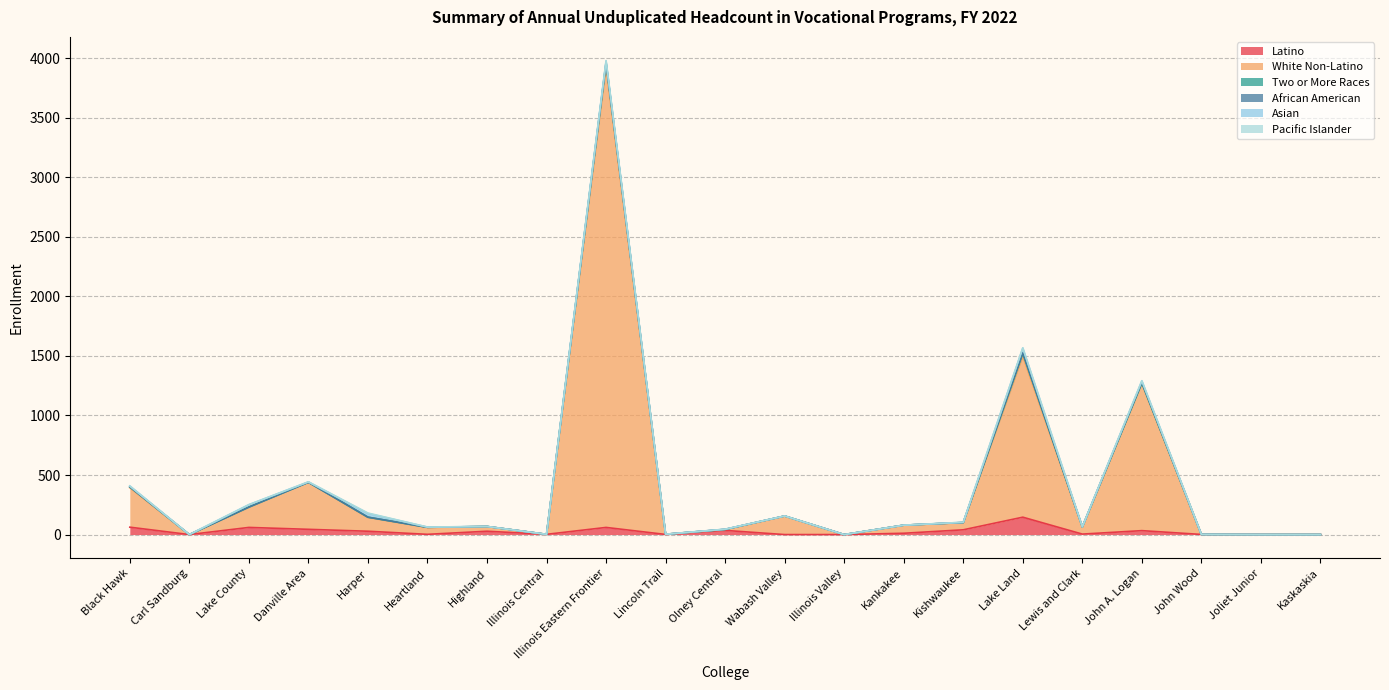

What is the highest value of the Asian series?

38